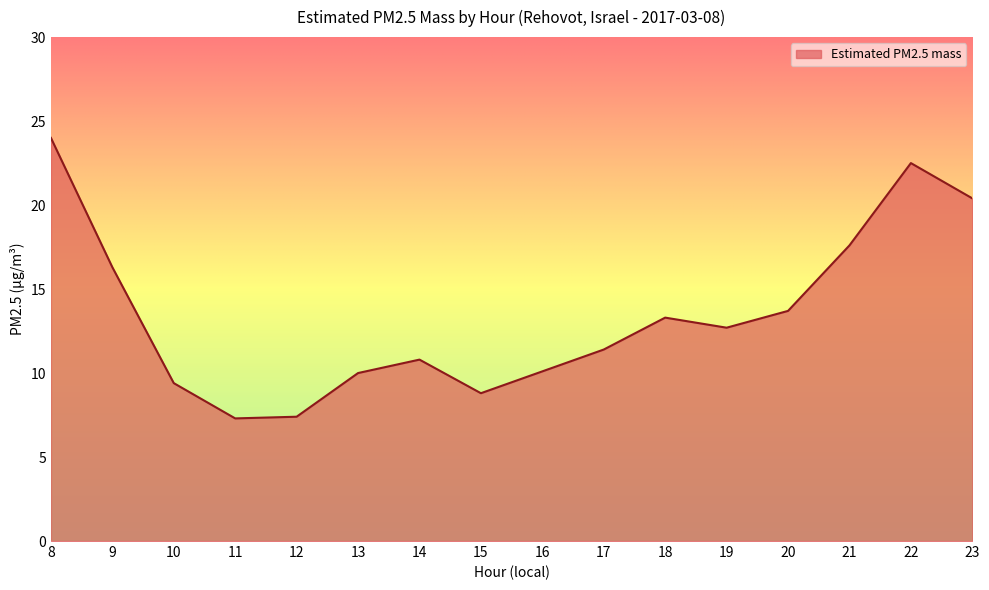

How many categories are shown in the chart?

16